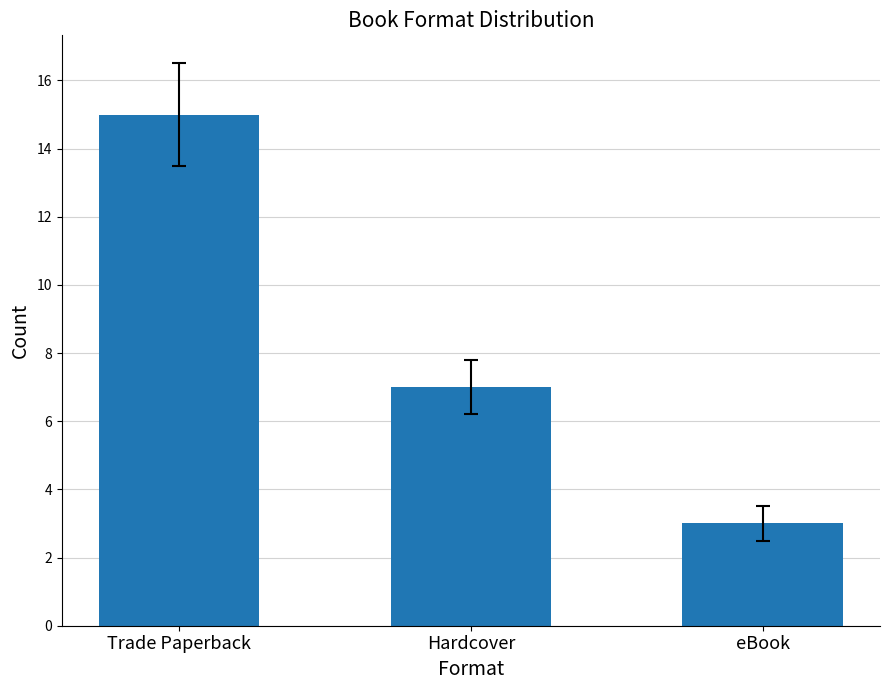

At which label is the value closest to 9?

Hardcover